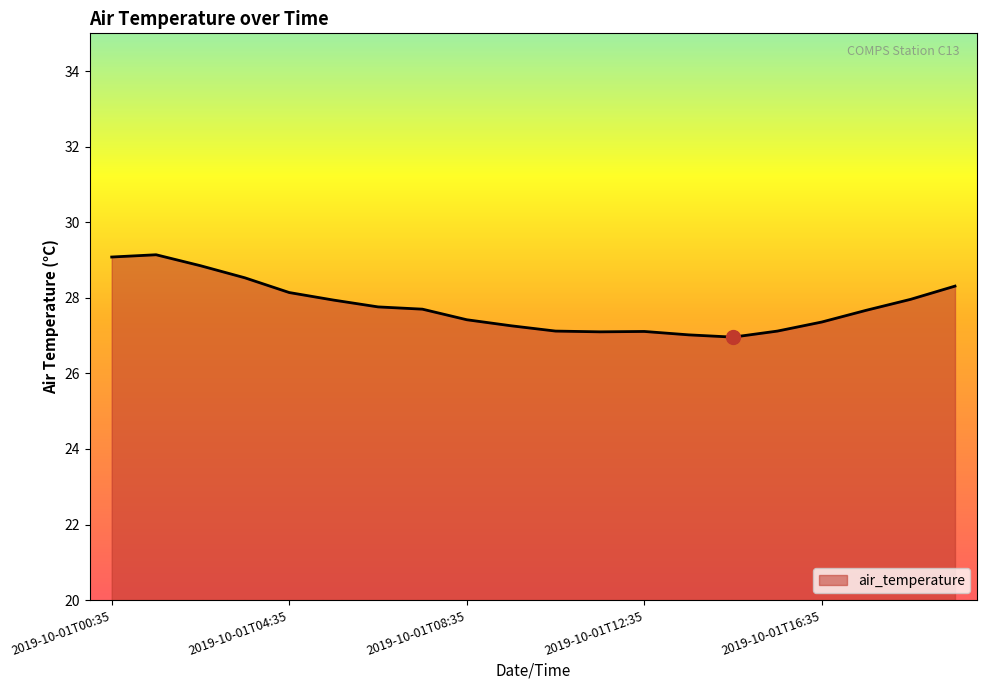

What is the maximum value shown in the chart?

29.1